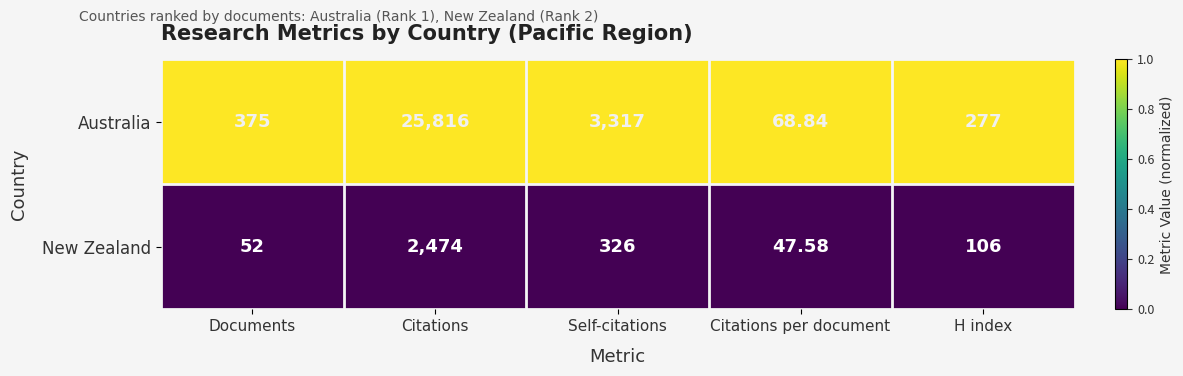

How many distinct data groups are displayed?

2